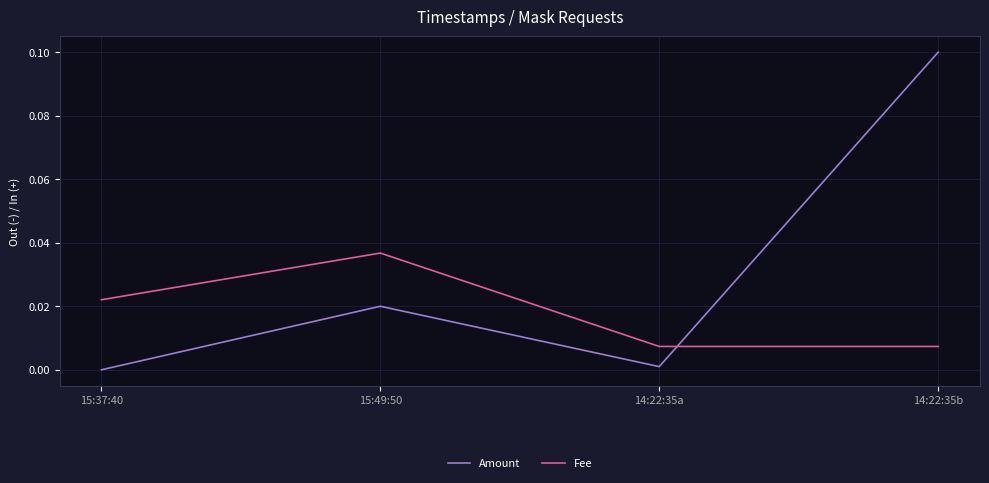

What is the greatest value displayed?

0.1